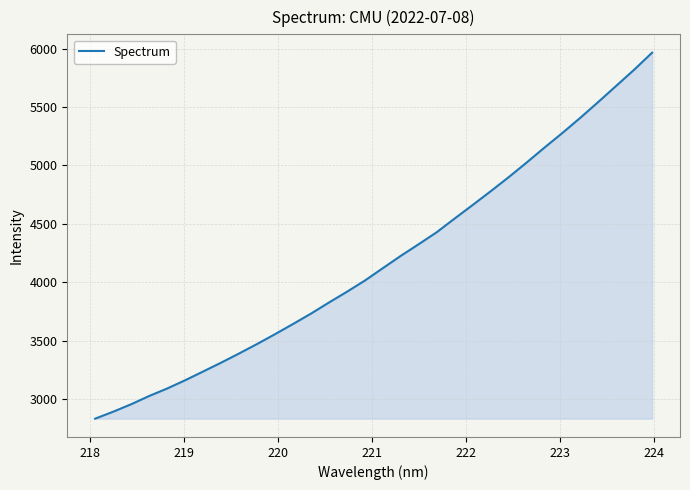

What is the greatest value displayed?

5964.9